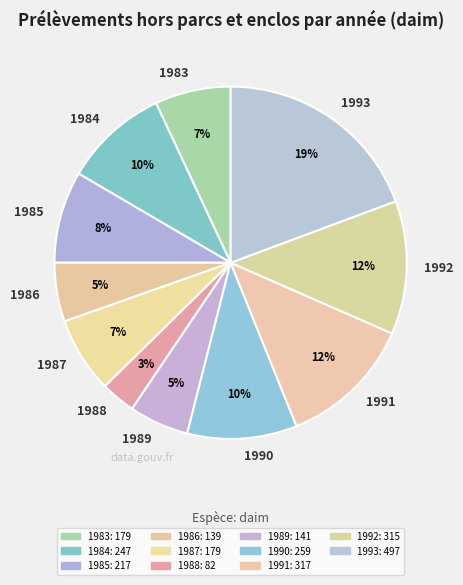

How many slices are in this pie chart?

11